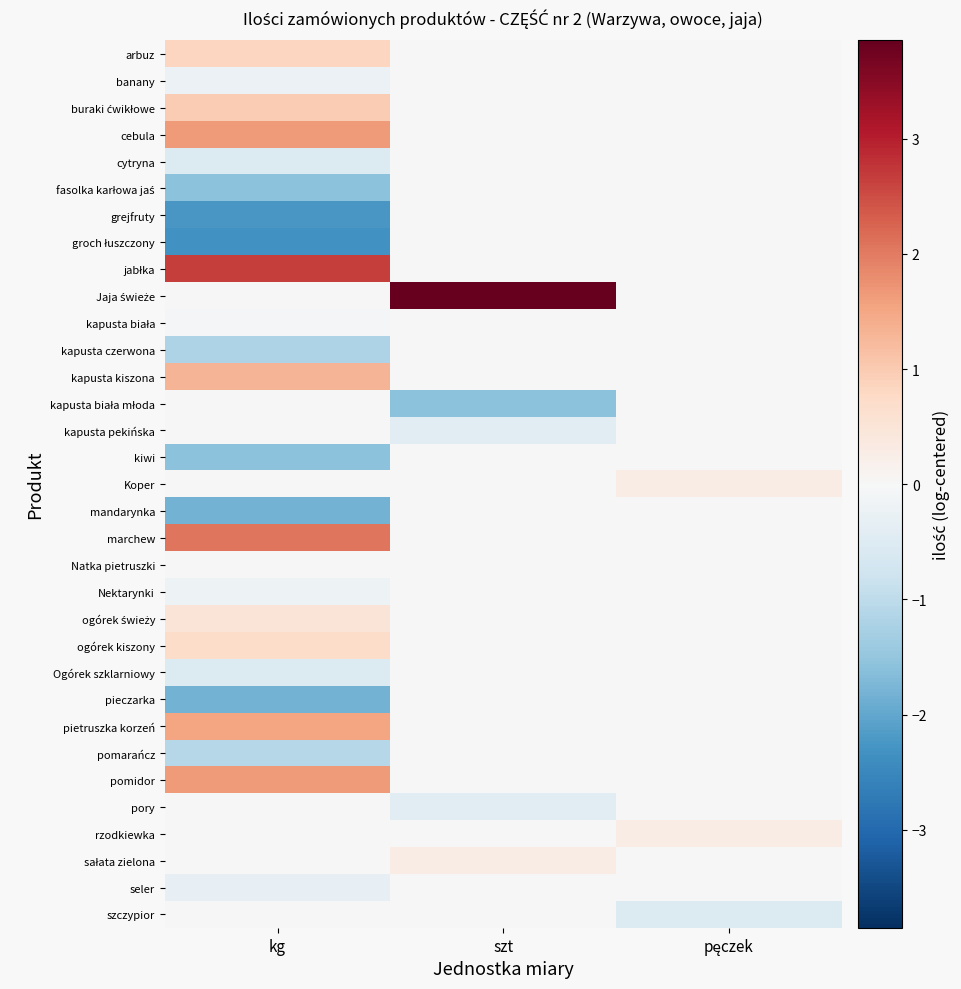

List the series in order of their peak value, highest first.

Jaja świeże, jabłka, marchew, cebula, pomidor, pietruszka korzeń, kapusta kiszona, buraki ćwikłowe, arbuz, ogórek kiszony, ogórek świeży, Koper, rzodkiewka, sałata zielona, banany, cytryna, fasolka karłowa jaś, grejfruty, groch łuszczony, kapusta biała, kapusta czerwona, kapusta biała młoda, kapusta pekińska, kiwi, mandarynka, Natka pietruszki, Nektarynki, Ogórek szklarniowy, pieczarka, pomarańcz, pory, seler, szczypior